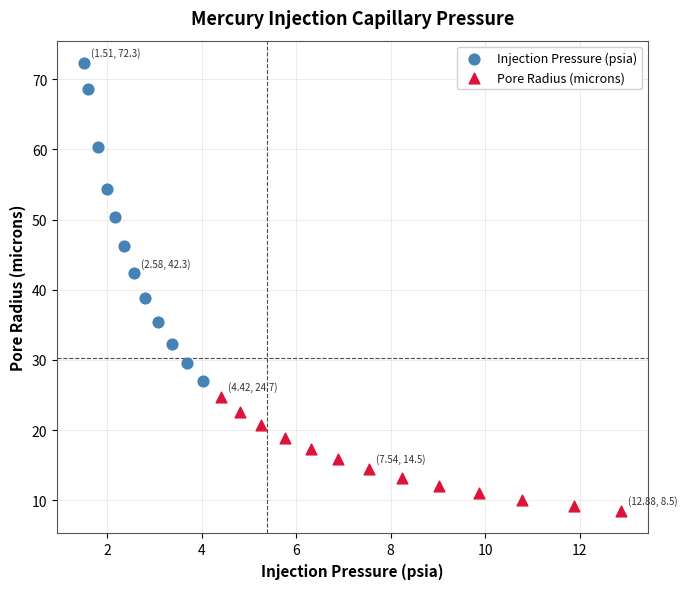

Which series reaches the minimum Y coordinate?

Pore Radius (microns)